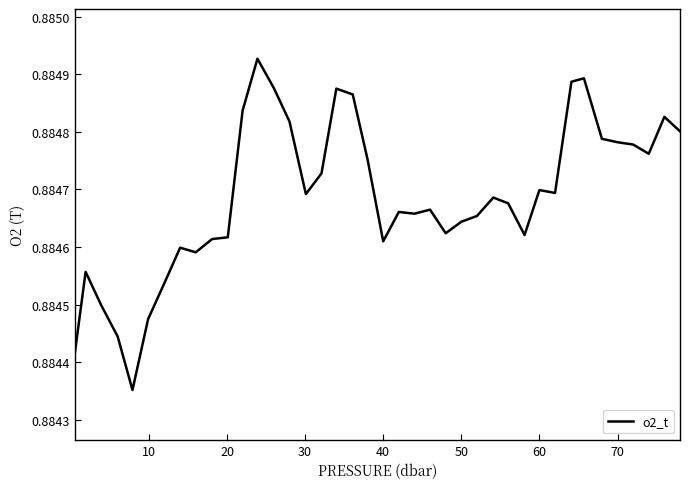

The value at 70 is 1.4. True or false?

False